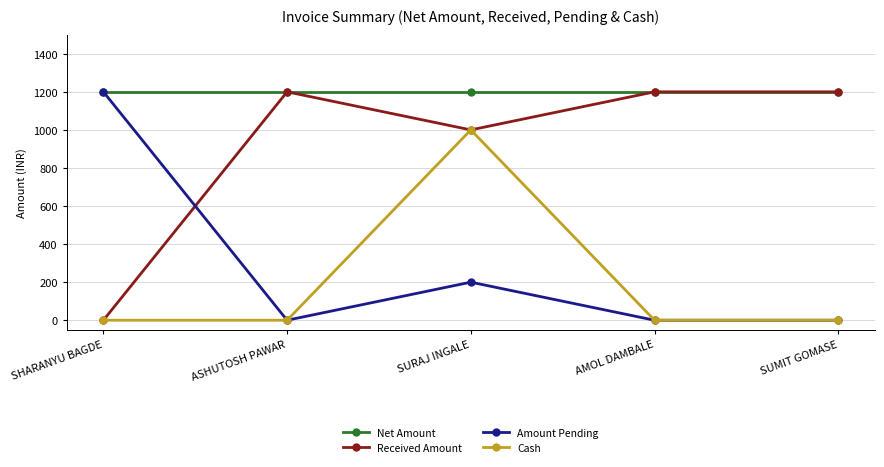

In Amount Pending, how many points are higher than both neighbors (excluding endpoints)?

1